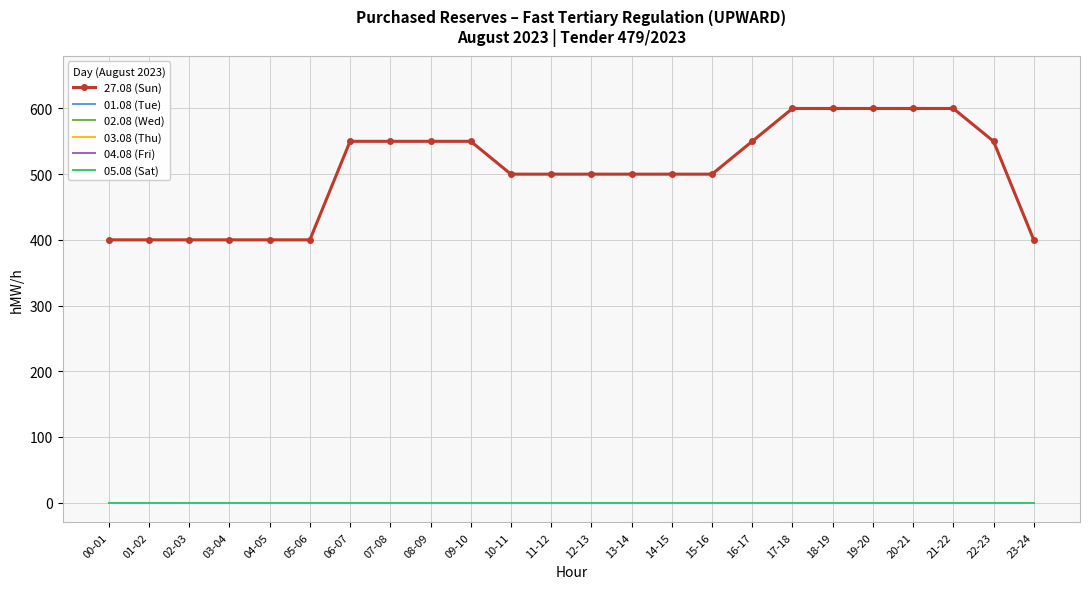

Rank the categories by 05.08 (Sat) value from lowest to highest.

00-01, 01-02, 02-03, 03-04, 04-05, 05-06, 06-07, 07-08, 08-09, 09-10, 10-11, 11-12, 12-13, 13-14, 14-15, 15-16, 16-17, 17-18, 18-19, 19-20, 20-21, 21-22, 22-23, 23-24